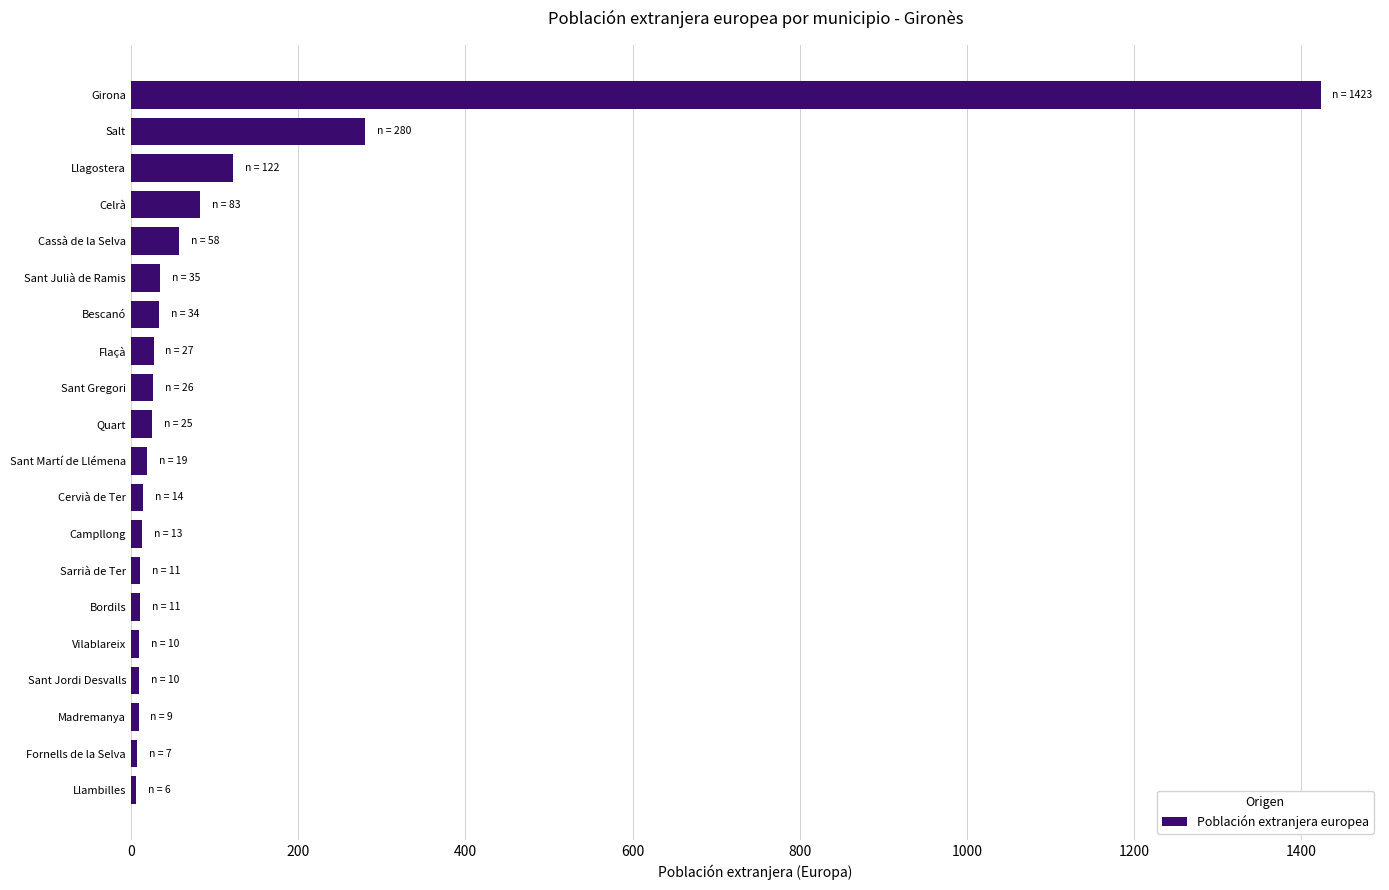

What is the label of the 8th bar from the bottom?

Campllong